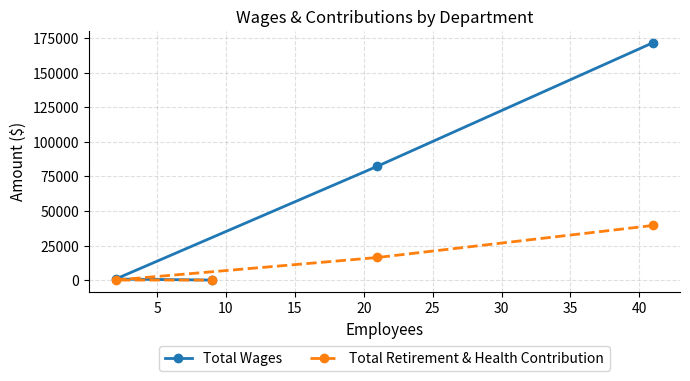

Does the chart have visible grid lines?

Yes